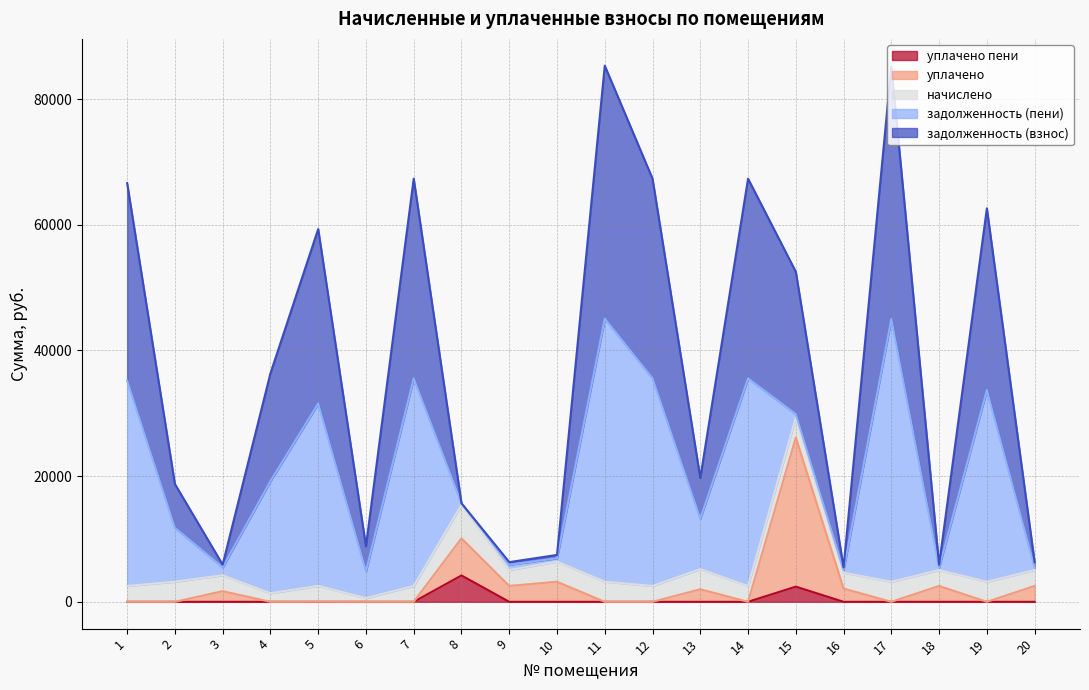

Does the chart have visible grid lines?

Yes